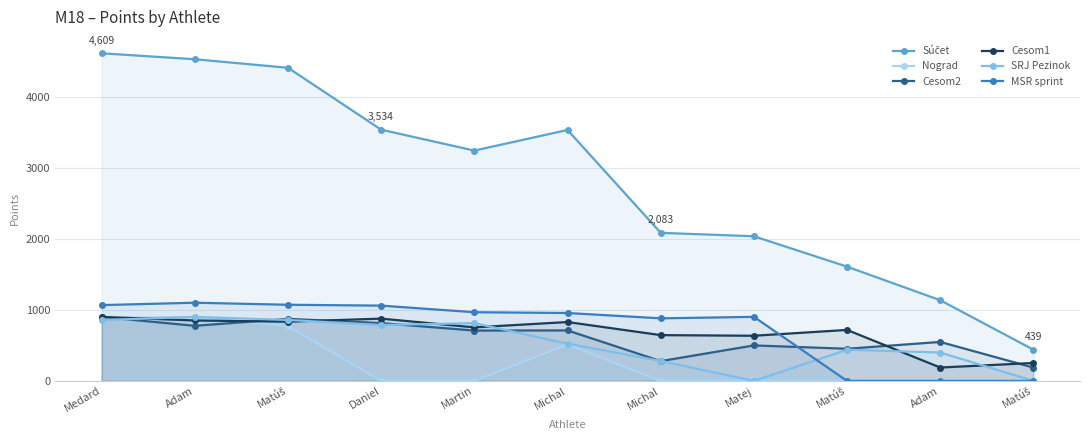

True or false: SRJ Pezinok has a value of -491 at Matej.

False